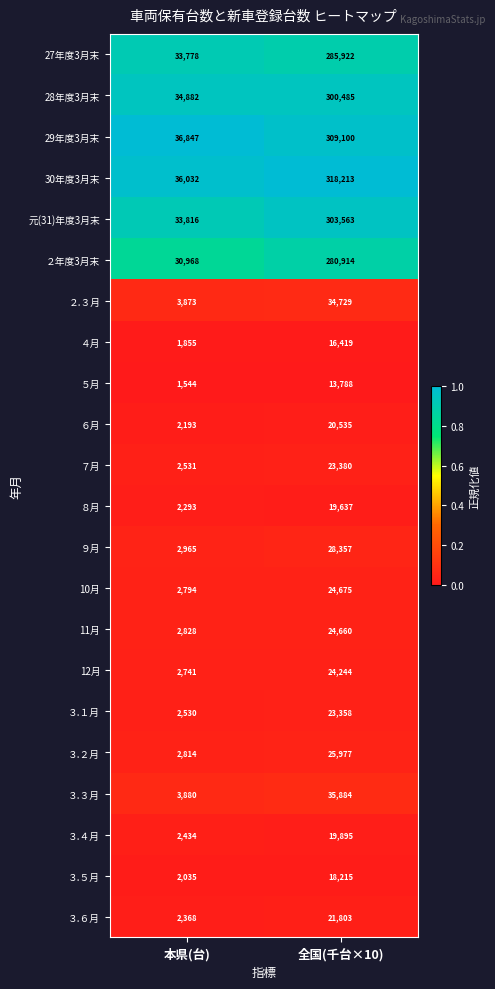

Which series has the largest range (max minus min)?

30年度3月末